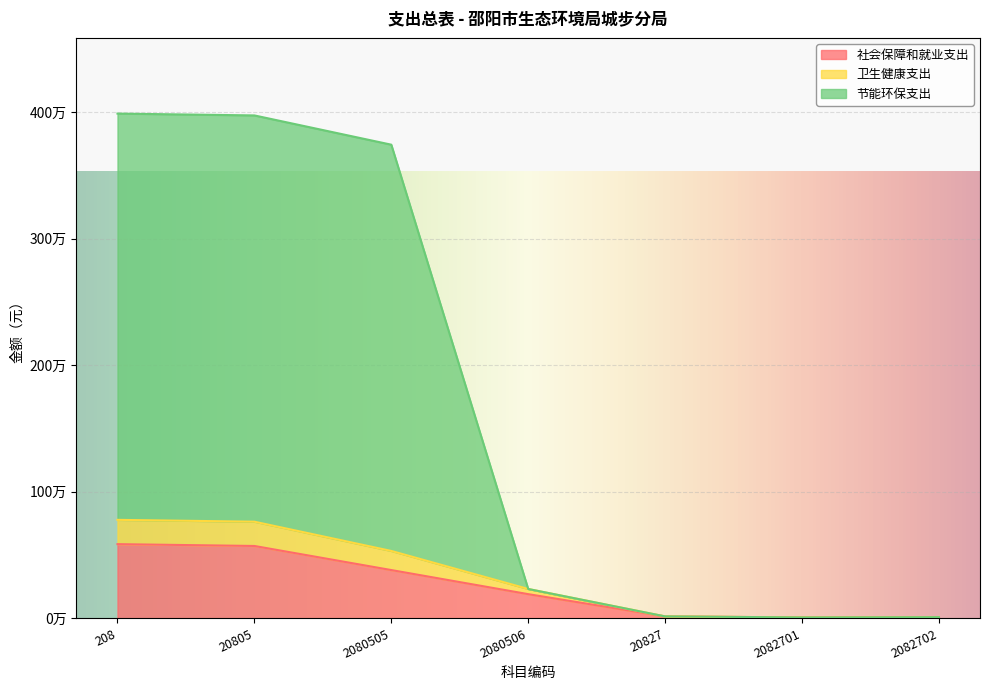

True or false: 节能环保支出 and 社会保障和就业支出 cross at least once.

False